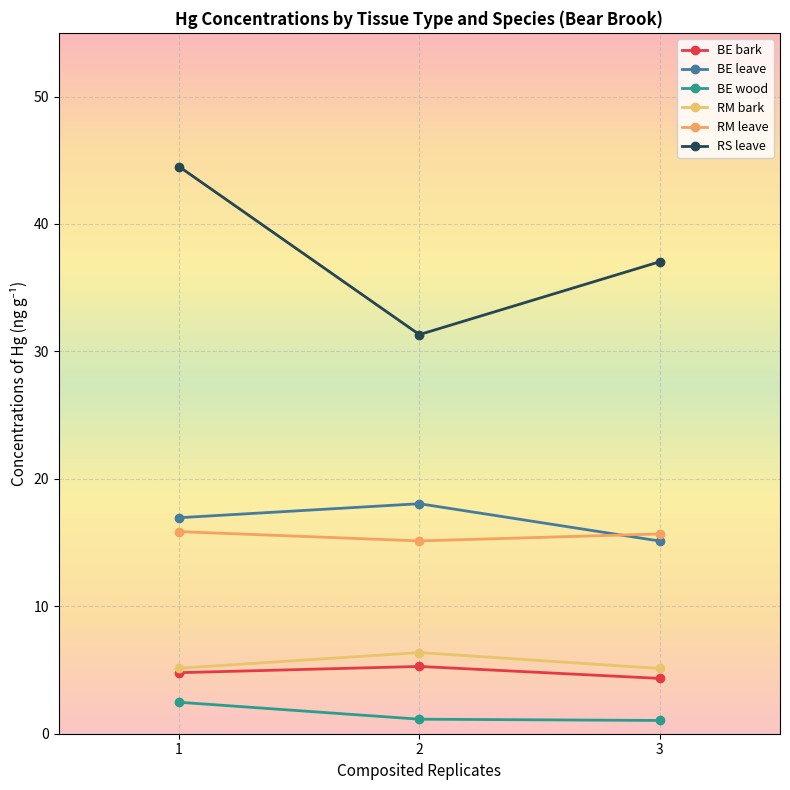

Rank the series by their maximum value, from lowest to highest.

BE wood, BE bark, RM bark, RM leave, BE leave, RS leave